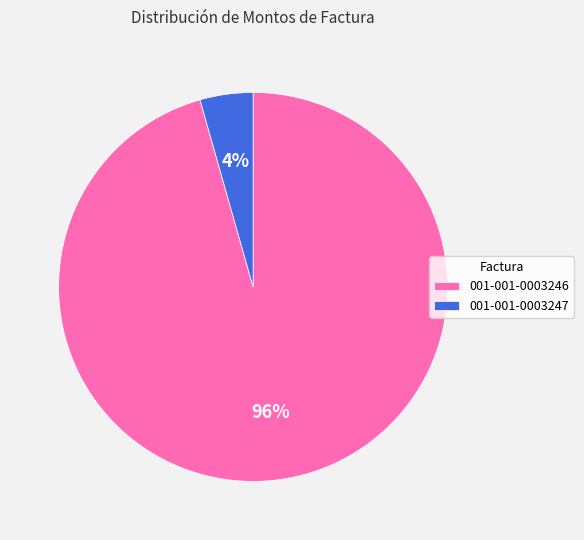

Count the number of slices in the pie.

2